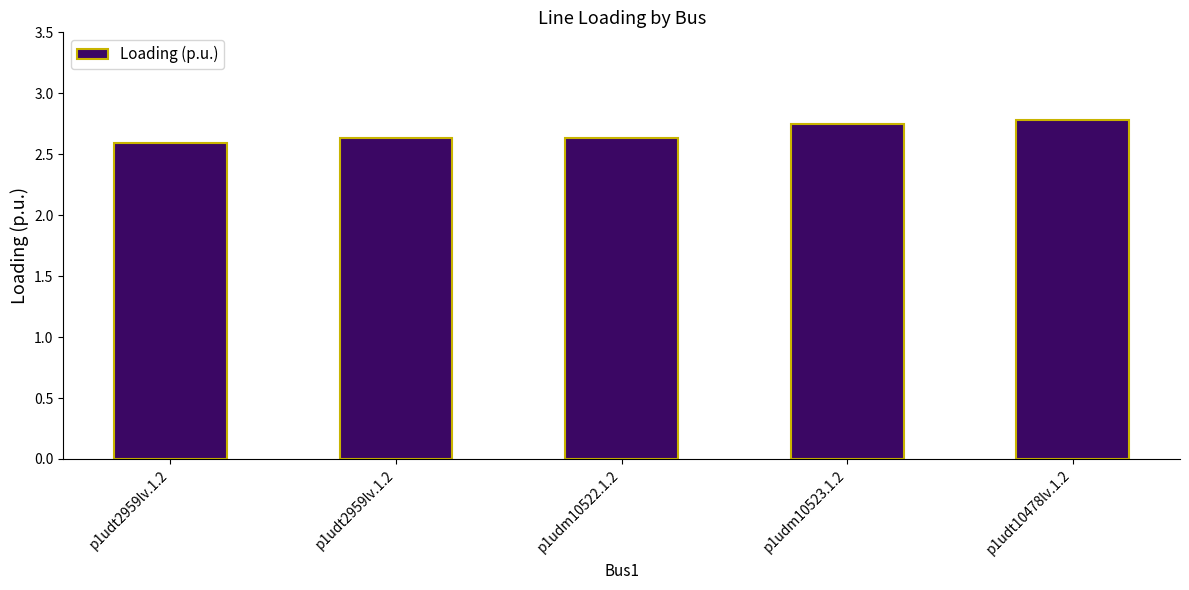

Reading left to right, transcribe all the data shown in this chart.

p1udt2959lv.1.2=2.6	p1udt2959lv.1.2=2.6	p1udm10522.1.2=2.6	p1udm10523.1.2=2.7	p1udt10478lv.1.2=2.8